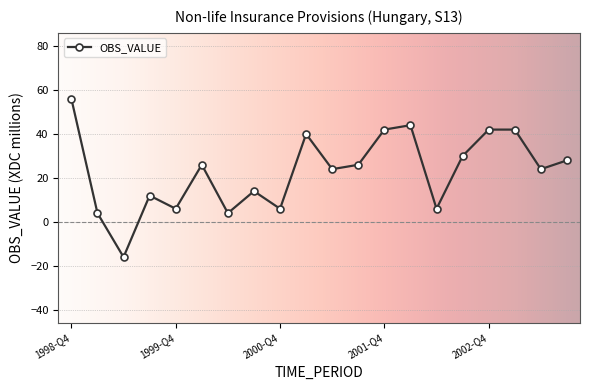

What is the difference between the second highest and second lowest values?

40